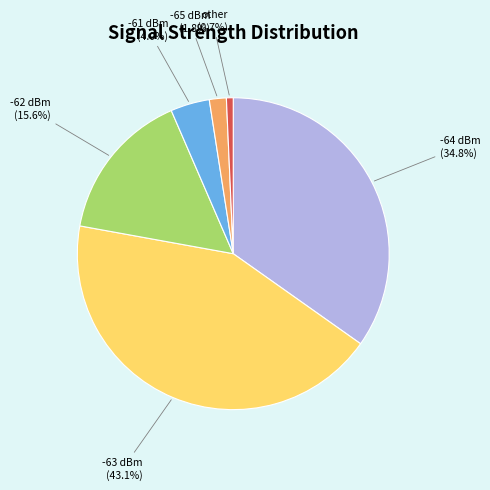

Which category has the biggest portion of the pie?

-63 dBm